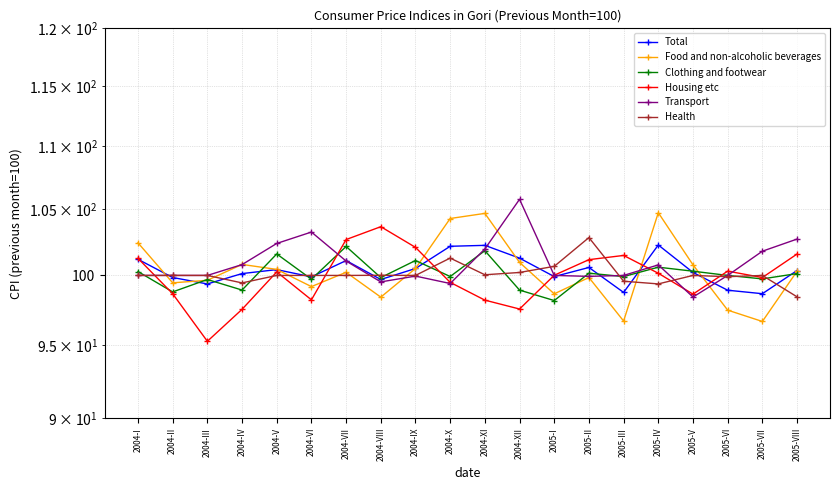

At which label is Health closest to 100?

2004-I